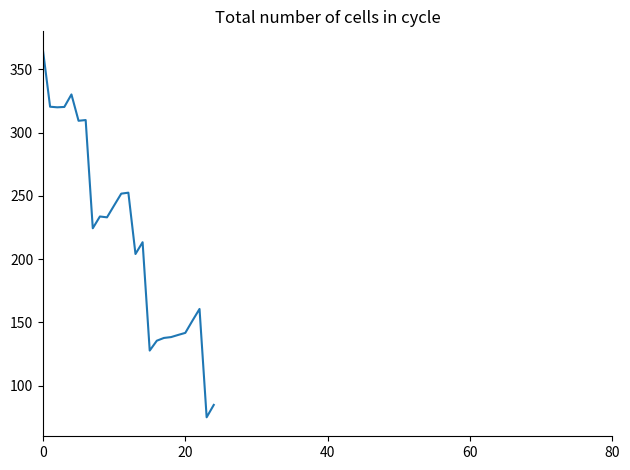

How many categories are shown in the chart?

25